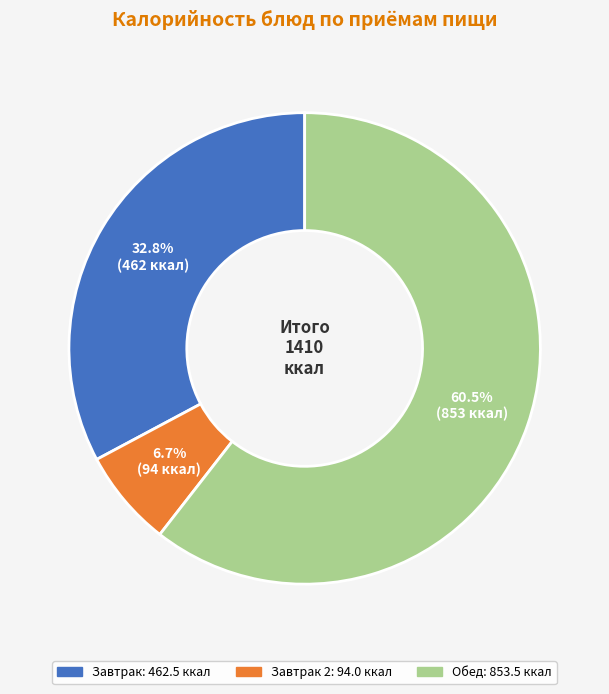

To the nearest percent, what is the difference between the largest and smallest slice percentages?

54%